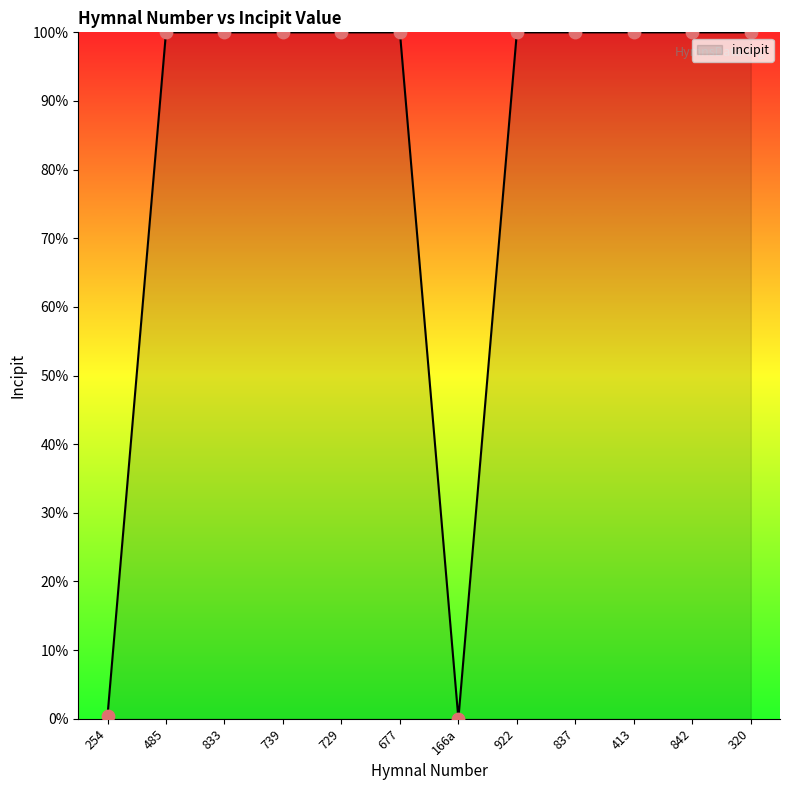

What is the difference between the maximum and minimum values?

100.0